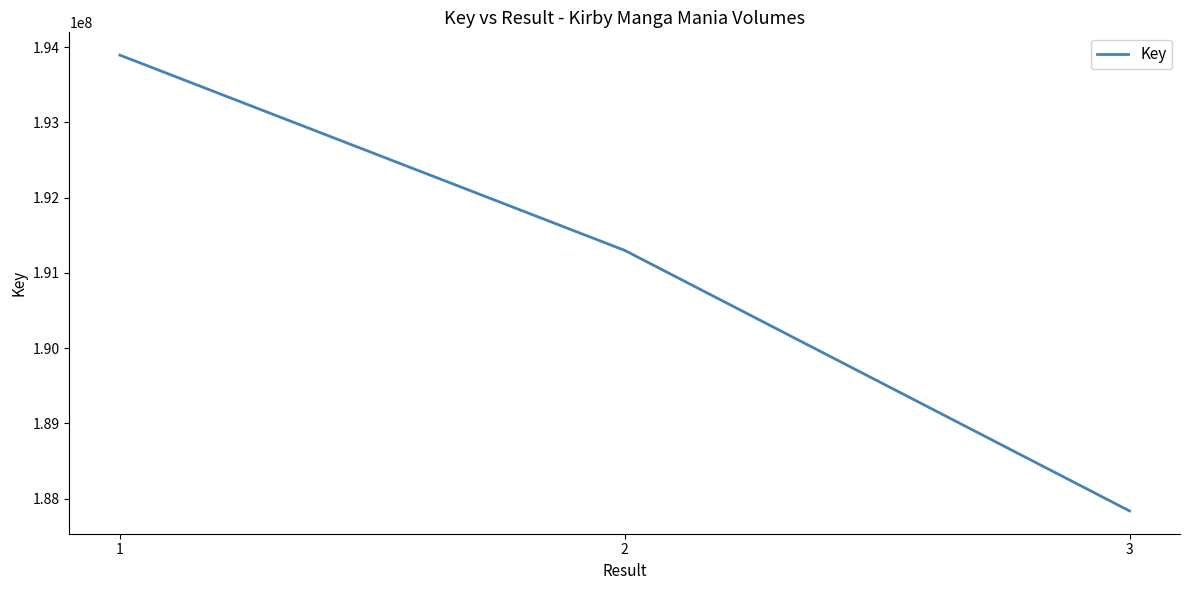

At which label does the data first exceed 191299136?

1